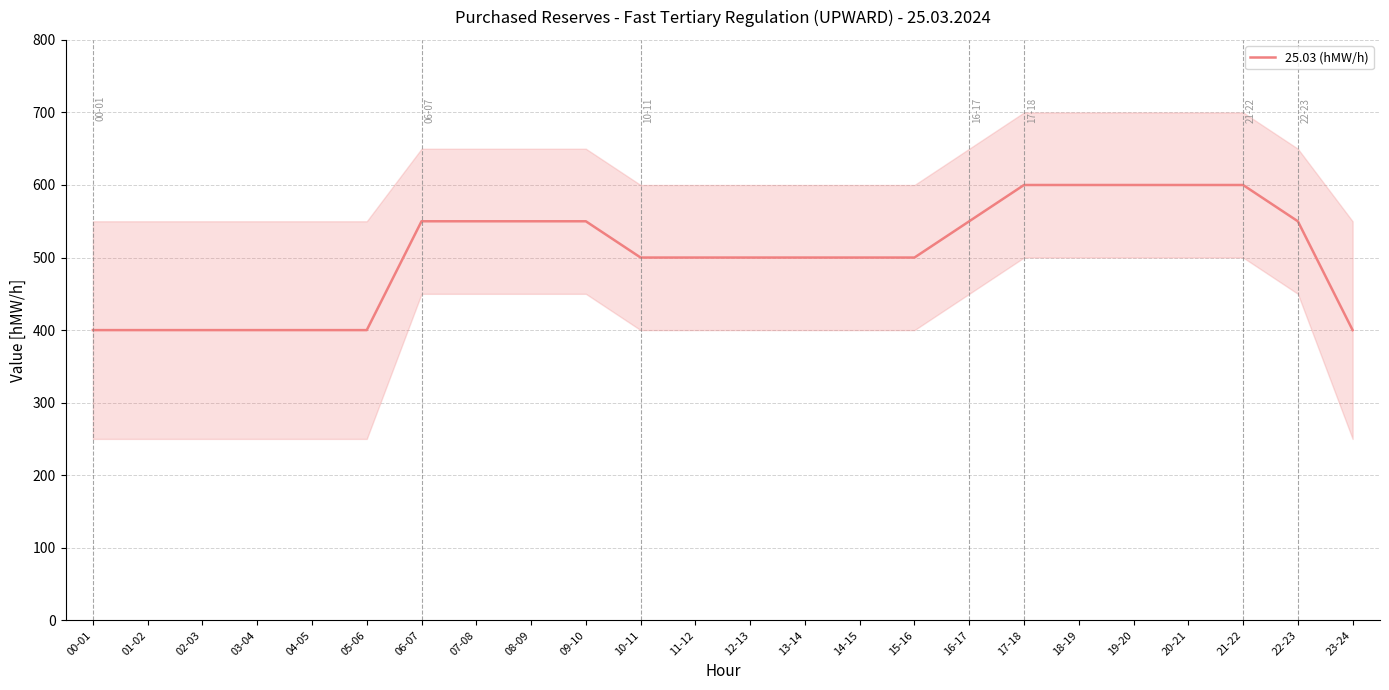

What is the smallest value displayed?

400